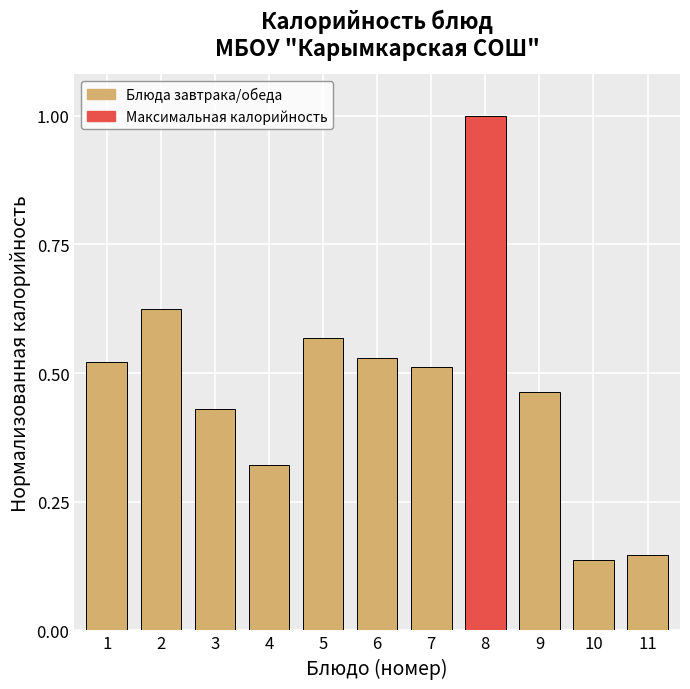

The value at 1 is 0.8. True or false?

False